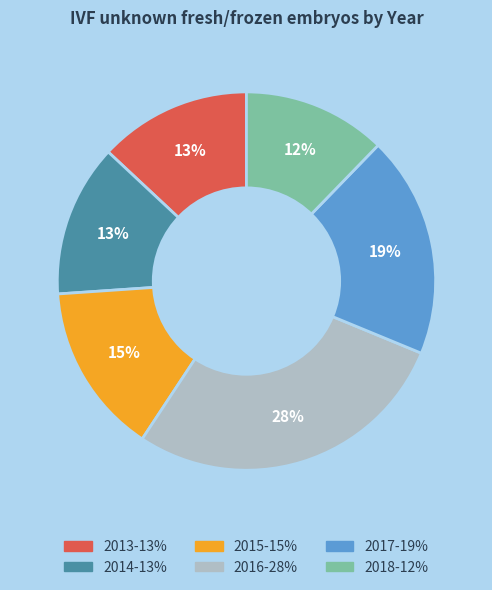

To the nearest percent, what is the average slice percentage?

17%